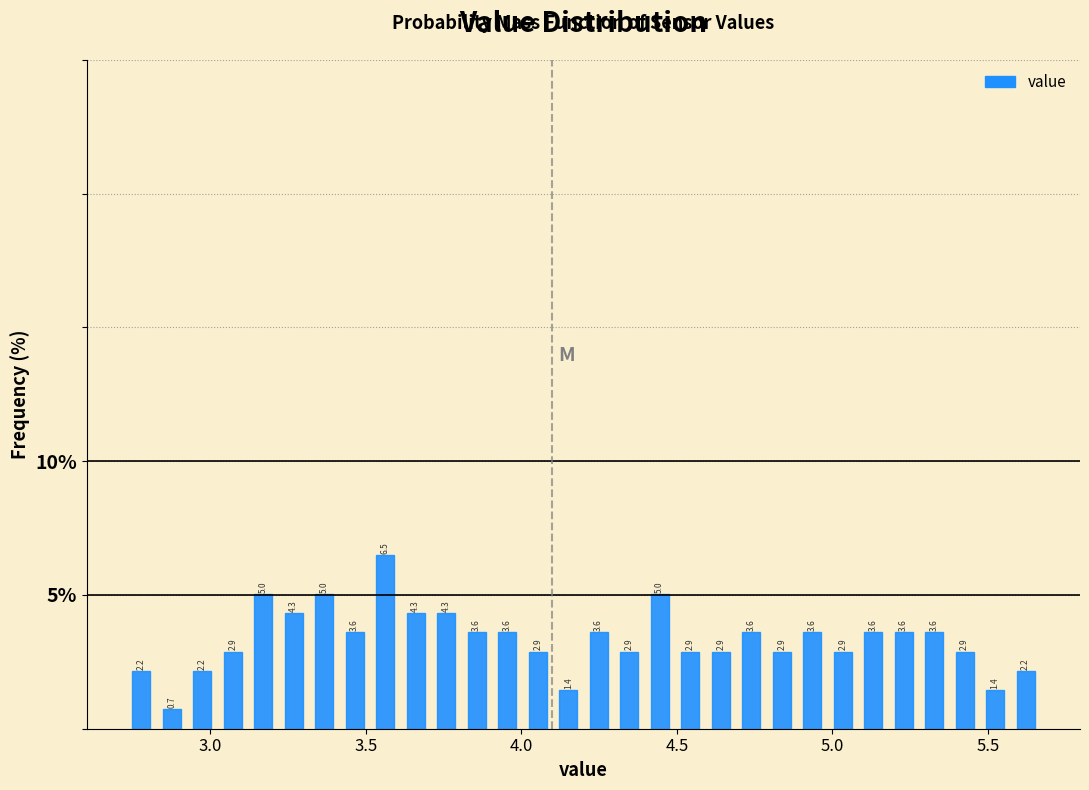

Around what value on the x-axis is the tallest bar? Give the approximate position of its centre, as read against the axis.

3.55